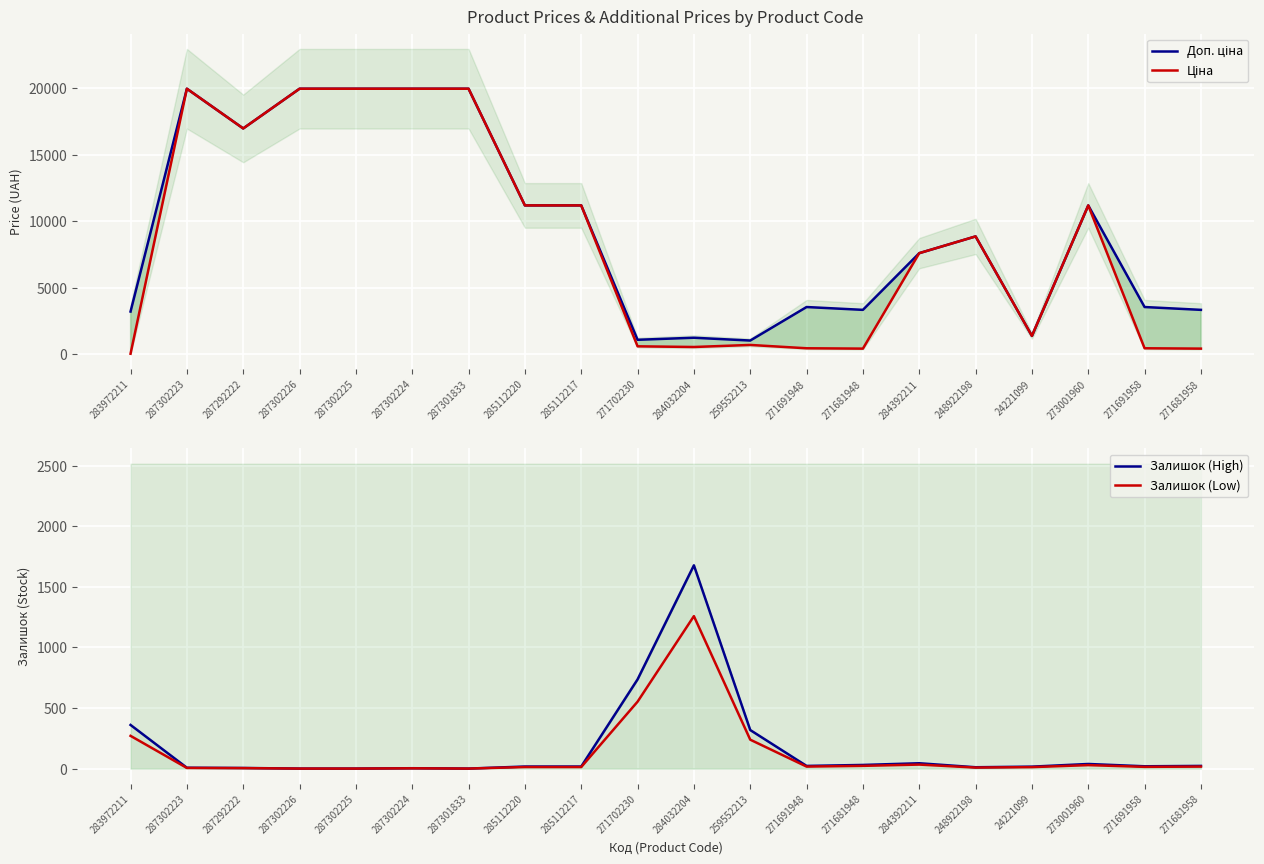

At which label does Ціна first exceed 8856?

287302223